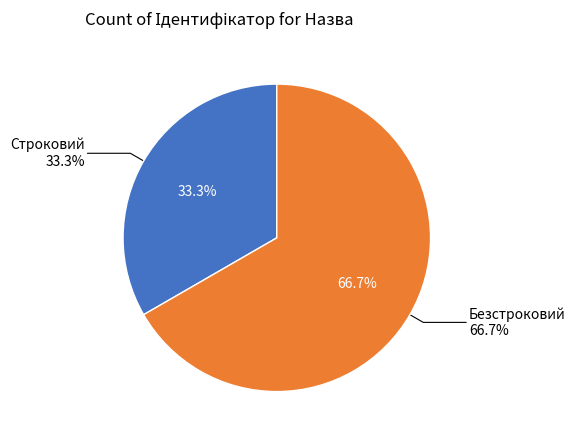

What percentage is the Безстроковий slice, to the nearest percent?

67%